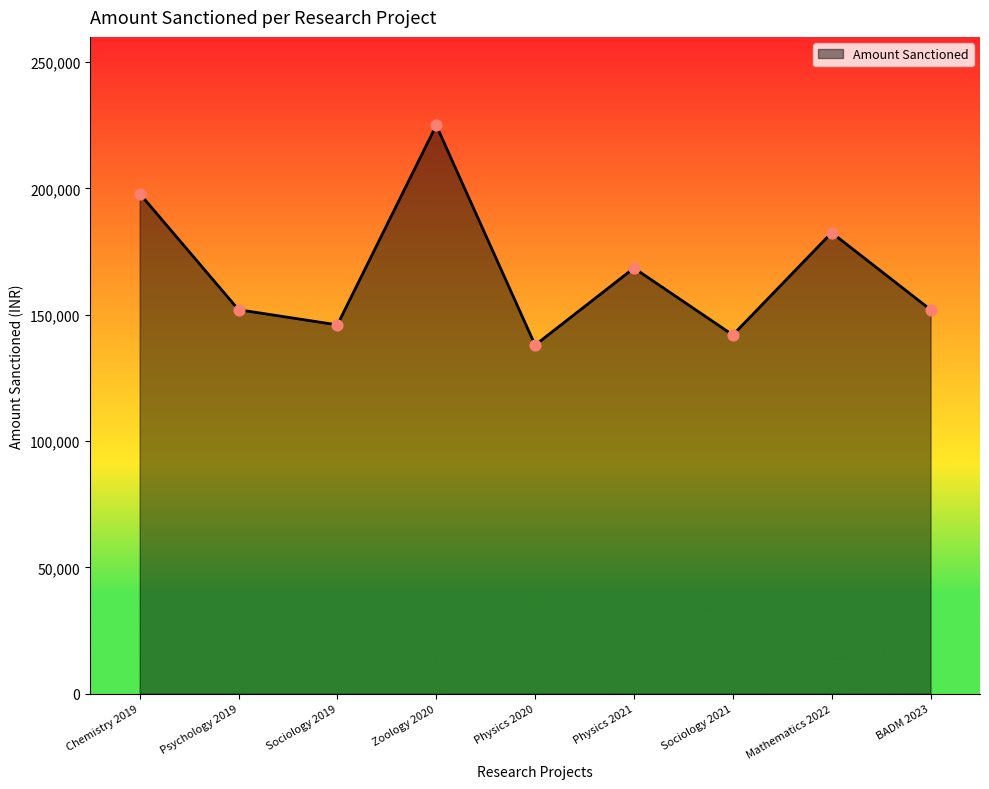

Between Sociology 2021 and BADM 2023, which is larger?

BADM 2023